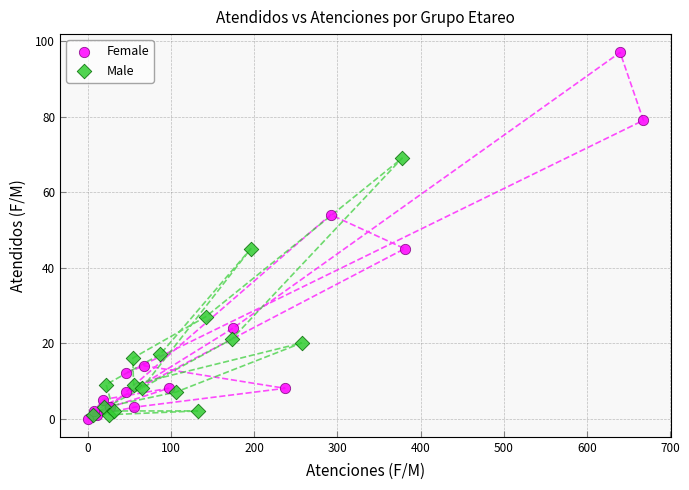

Which series contains the highest Y value?

Female